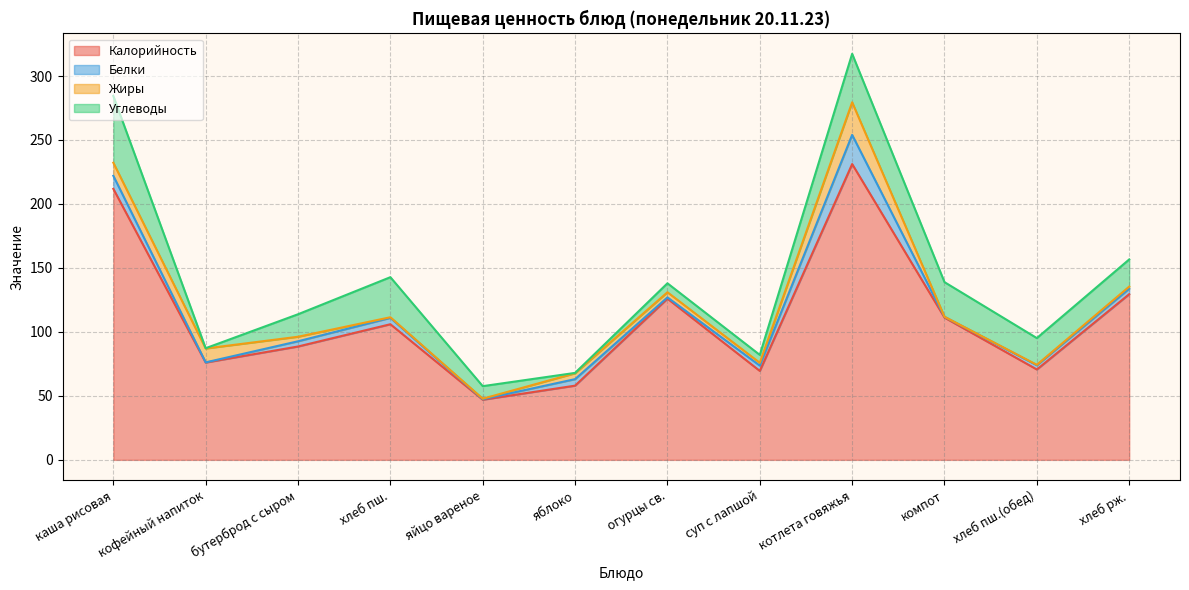

Reading left to right, list all the values displayed in this chart.

Калорийность: каша рисовая=211.8	кофейный напиток=76.1	бутерброд с сыром=88.6	хлеб пш.=106.0	яйцо вареное=47.0	яблоко=58.0	огурцы св.=126.0	суп с лапшой=69.5	котлета говяжья=231.2	компот=111.2	хлеб пш.(обед)=70.6	хлеб рж.=129.5
Белки: каша рисовая=10.2	кофейный напиток=0.1	бутерброд с сыром=4.1	хлеб пш.=5.0	яйцо вареное=0.4	яблоко=5.1	огурцы св.=1.0	суп с лапшой=4.2	котлета говяжья=22.8	компот=0.6	хлеб пш.(обед)=3.3	хлеб рж.=4.2
Жиры: каша рисовая=10.2	кофейный напиток=10.9	бутерброд с сыром=3.5	хлеб пш.=0.5	яйцо вареное=0.4	яблоко=4.6	огурцы св.=4.0	суп с лапшой=2.2	котлета говяжья=25.4	компот=0.0	хлеб пш.(обед)=0.3	хлеб рж.=1.6
Углеводы: каша рисовая=52.2	кофейный напиток=0.2	бутерброд с сыром=17.6	хлеб пш.=31.3	яйцо вареное=9.8	яблоко=0.3	огурцы св.=7.0	суп с лапшой=6.2	котлета говяжья=37.9	компот=27.1	хлеб пш.(обед)=20.9	хлеб рж.=21.2